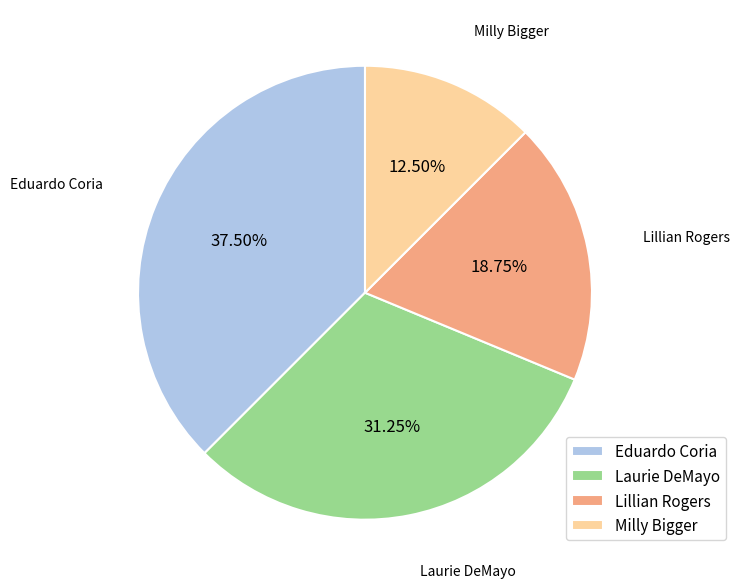

To the nearest percent, what is the combined percentage of Eduardo Coria and Lillian Rogers?

56%